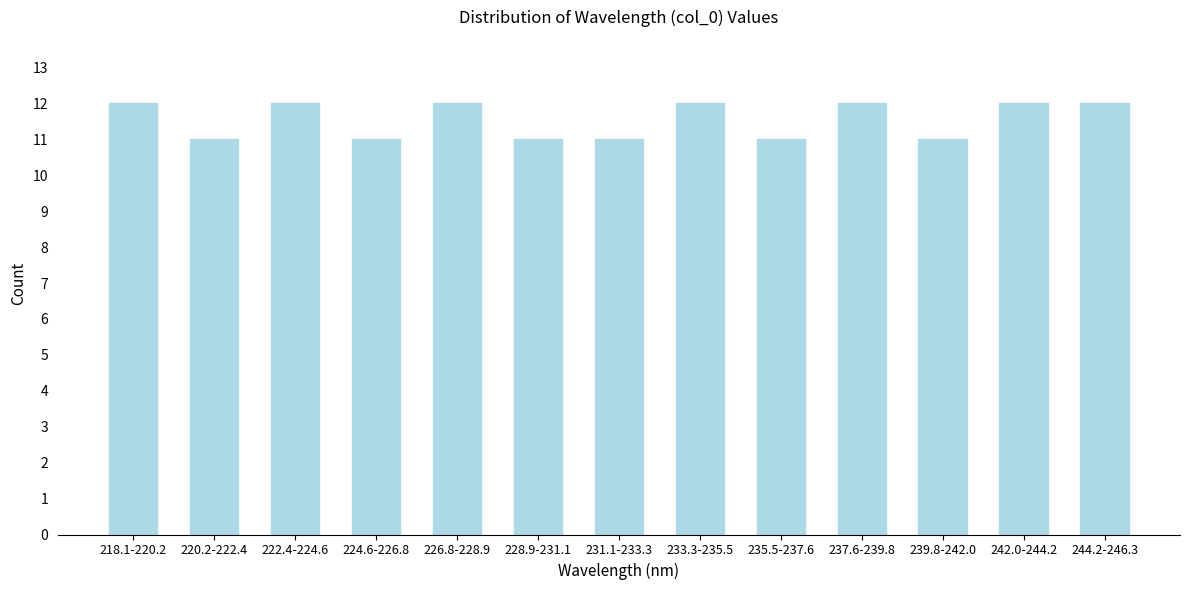

Reading left to right, list all the values displayed in this chart.

218.1-220.2=12	220.2-222.4=11	222.4-224.6=12	224.6-226.8=11	226.8-228.9=12	228.9-231.1=11	231.1-233.3=11	233.3-235.5=12	235.5-237.6=11	237.6-239.8=12	239.8-242.0=11	242.0-244.2=12	244.2-246.3=12